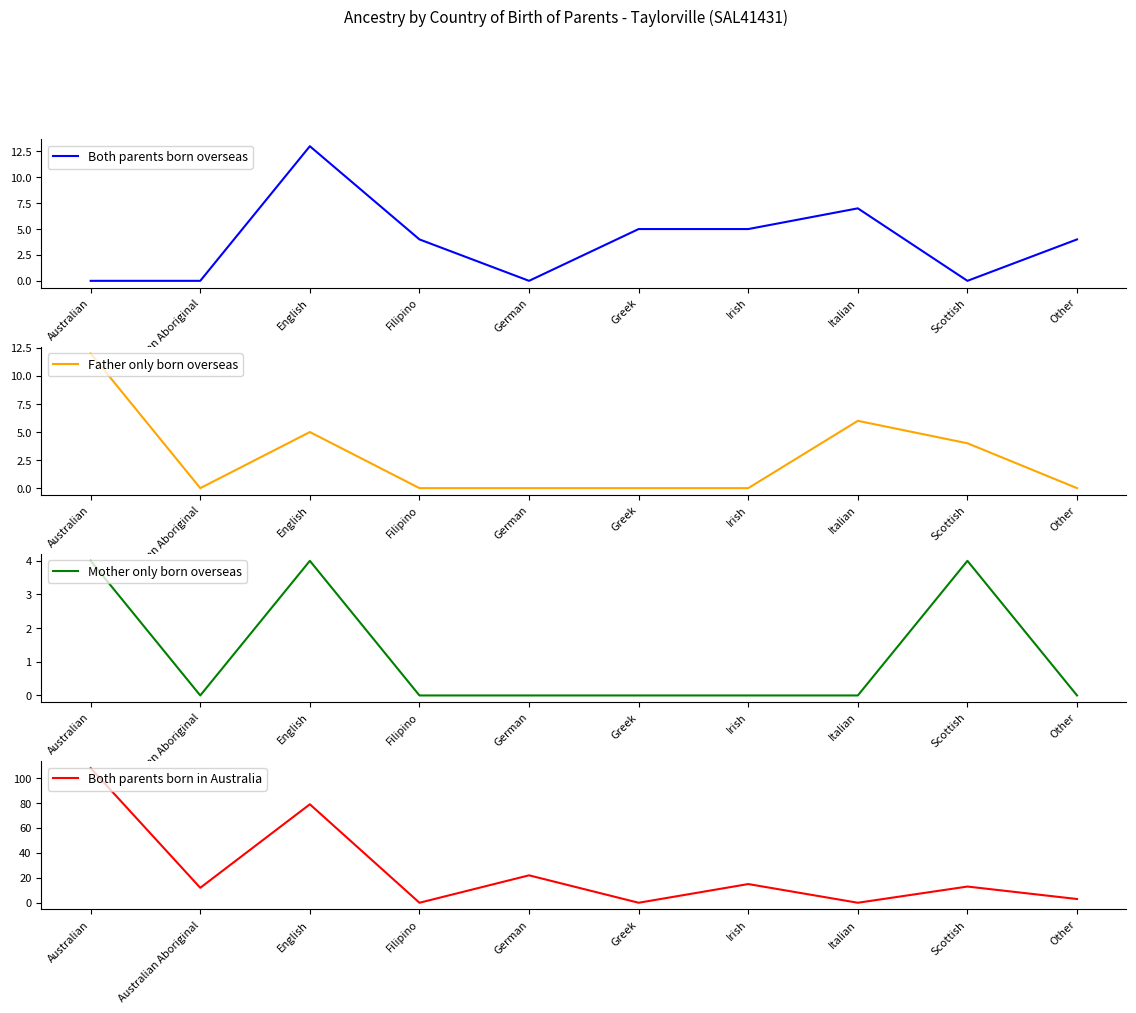

The Both parents born in Australia series shows 53 at English. True or false?

False